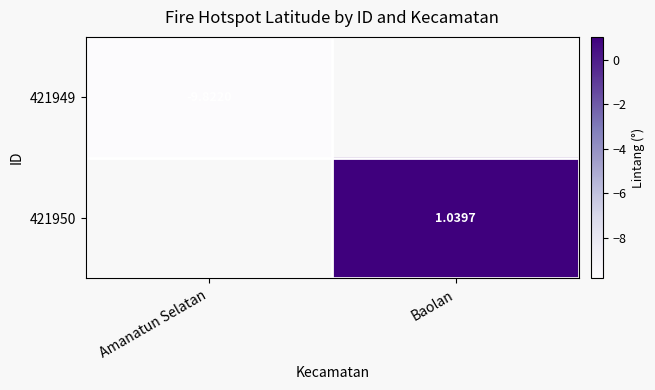

Between Amanatun Selatan and Baolan, which is larger?

Baolan